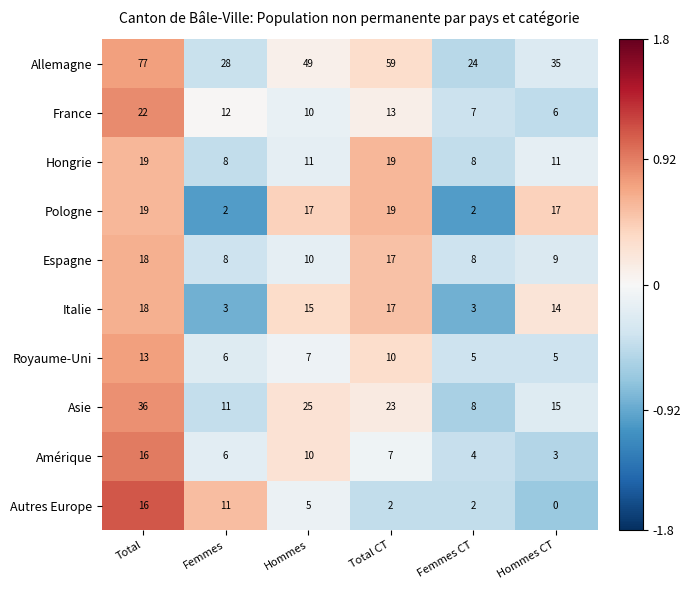

Which series has the largest total across all categories?

Allemagne